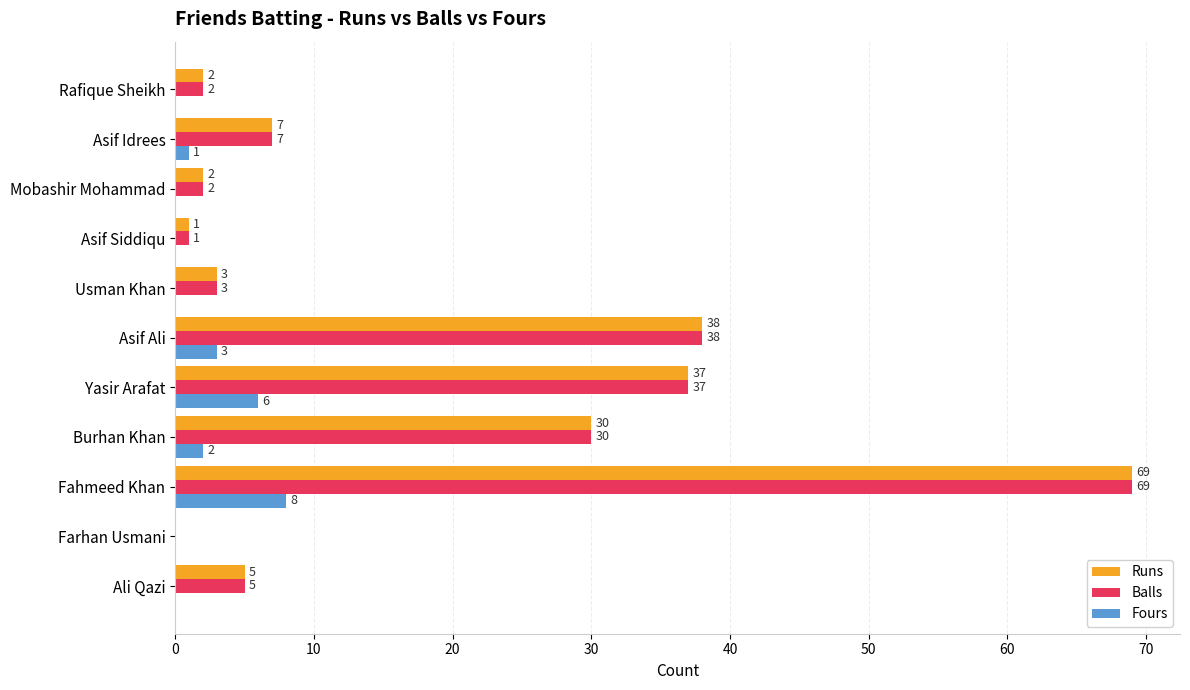

What are all the series names shown in the legend?

Runs, Balls, Fours